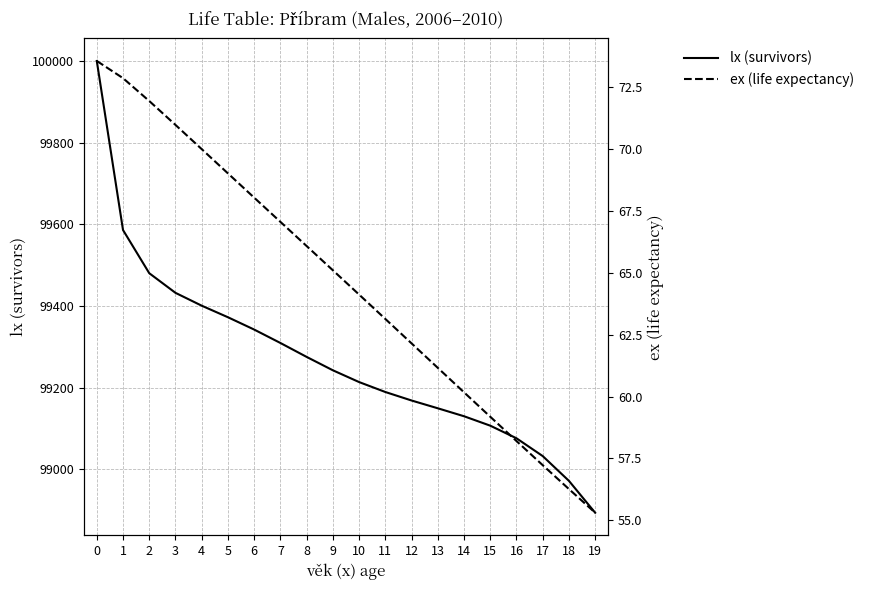

Reading left to right, transcribe all the data shown in this chart.

lx (survivors): 100000.0	99586.0	99480.2	99432.1	99400.7	99372.4	99342.2	99309.4	99275.3	99242.5	99213.6	99189.3	99168.5	99149.5	99130.0	99106.9	99076.0	99032.4	98971.7	98893.7
ex (life expectancy): 73.6	72.9	71.9	71.0	70.0	69.0	68.0	67.1	66.1	65.1	64.1	63.1	62.1	61.2	60.2	59.2	58.2	57.2	56.3	55.3